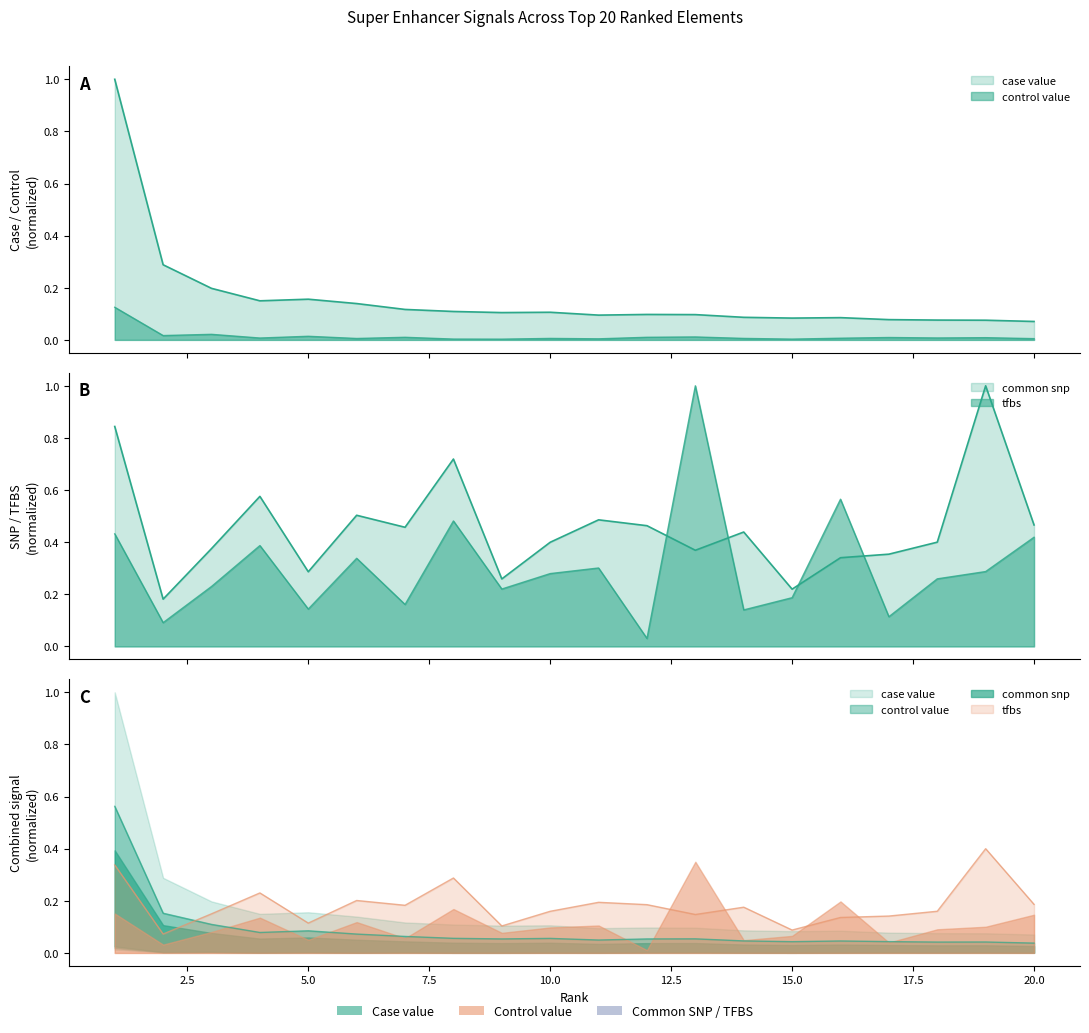

The value of tfbs at 11 is 0.3. True or false?

True